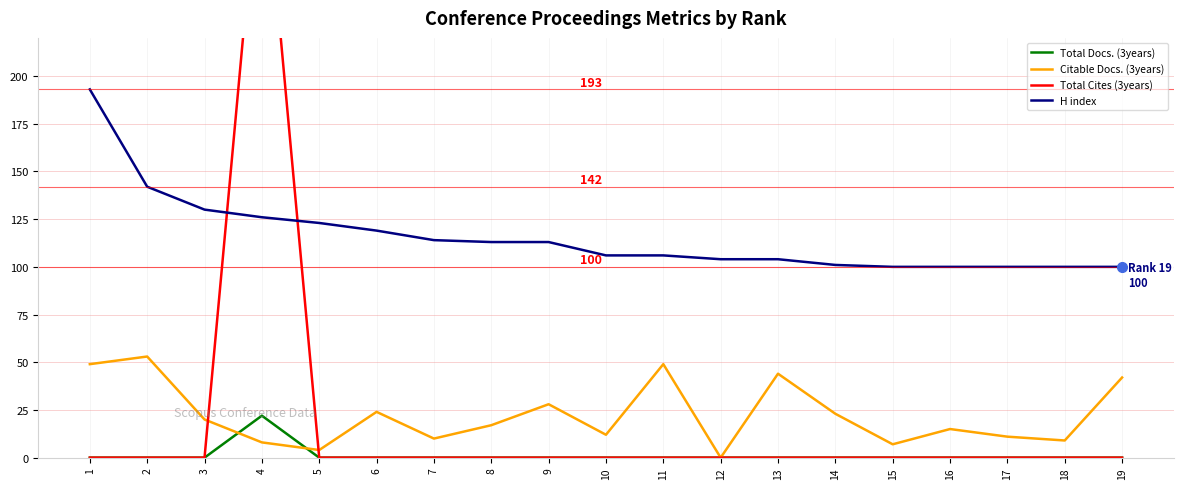

Where is the first local maximum for Total Cites (3years)?

4